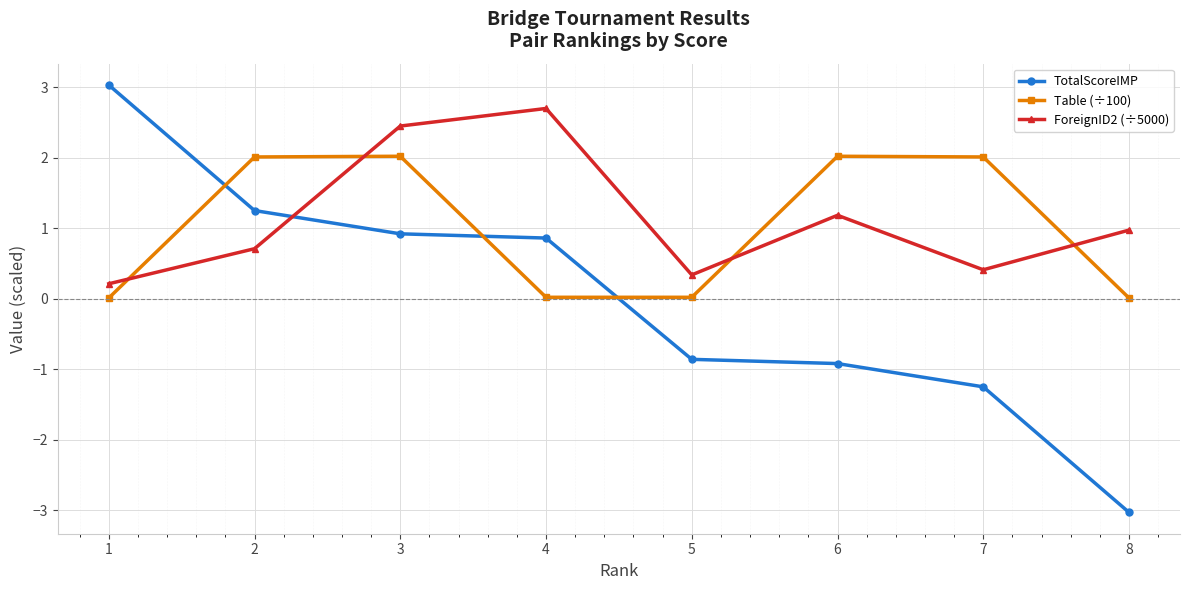

The ForeignID2 (÷5000) series shows 0.2 at 2. True or false?

False